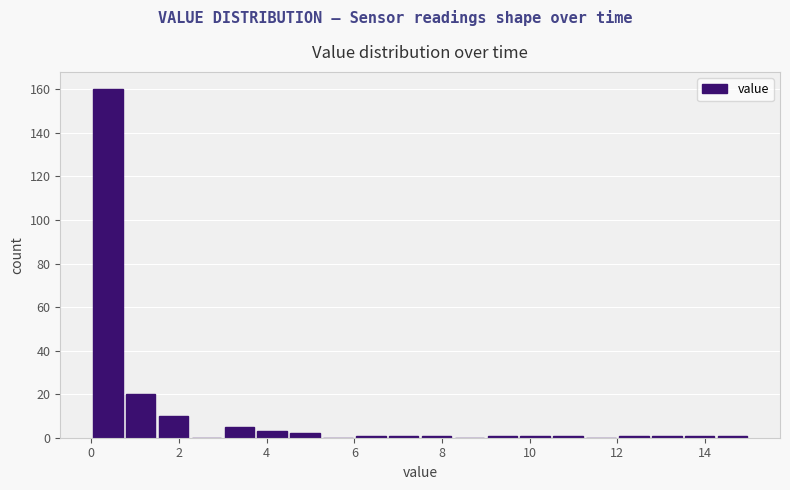

Around what value on the x-axis is the tallest bar? Give the approximate position of its centre, as read against the axis.

0.4